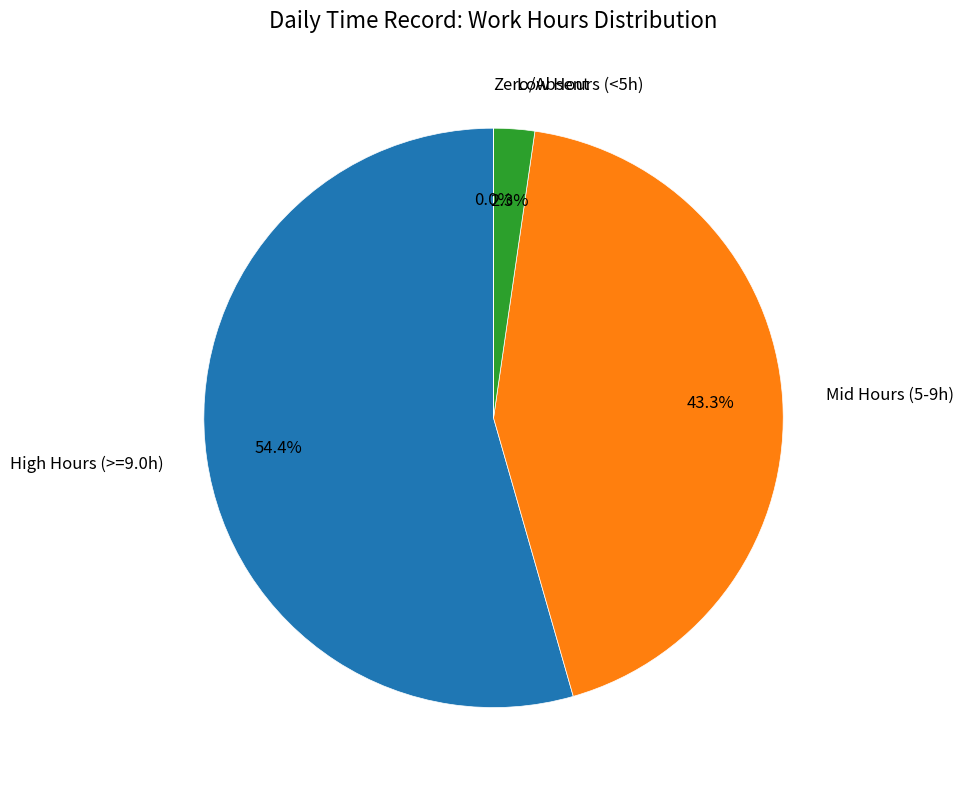

To the nearest percent, what is the difference between the largest and smallest slice percentages?

54%